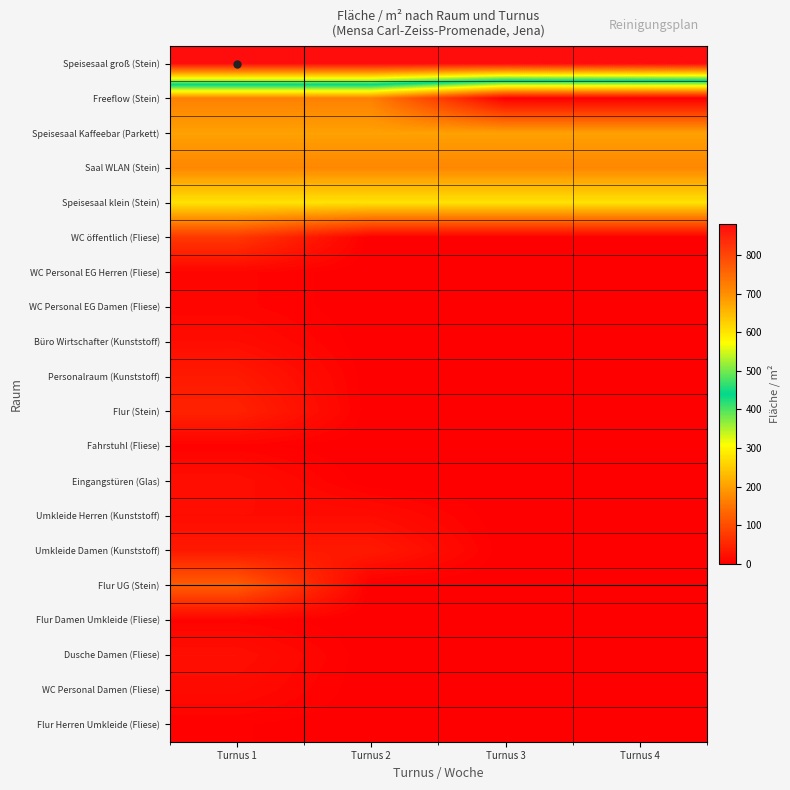

Between Turnus 1 and Turnus 4, which is larger?

Turnus 1